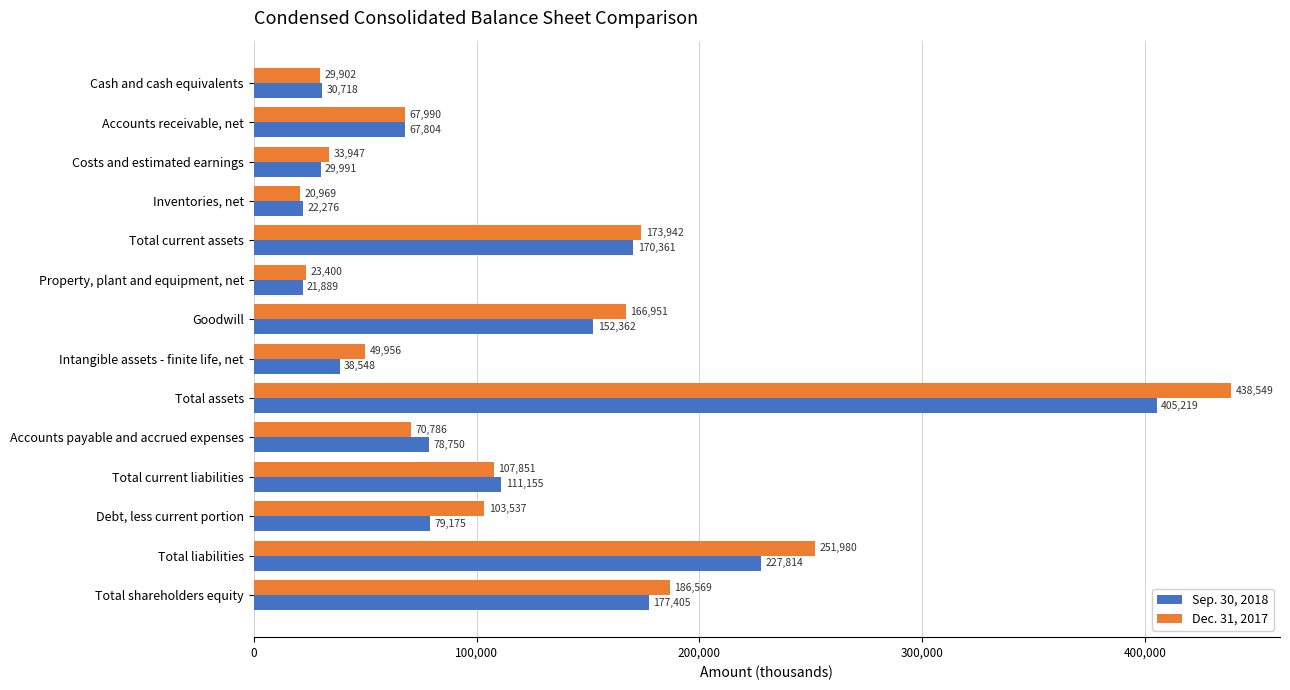

Read the Dec. 31, 2017 value at Inventories, net.

20969